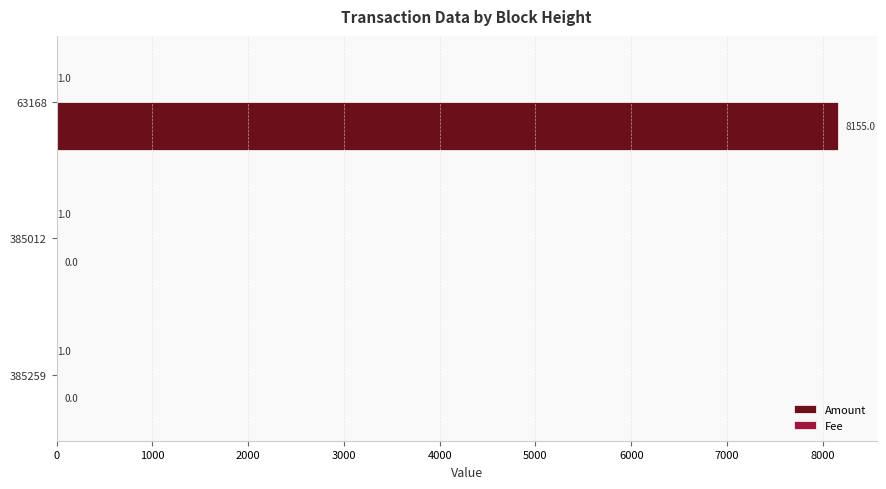

True or false: Amount has a value of 0 at 385259.

True